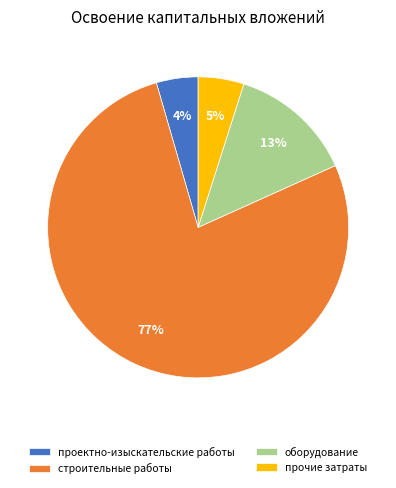

Combined, do прочие затраты and строительные работы account for over 50%?

Yes